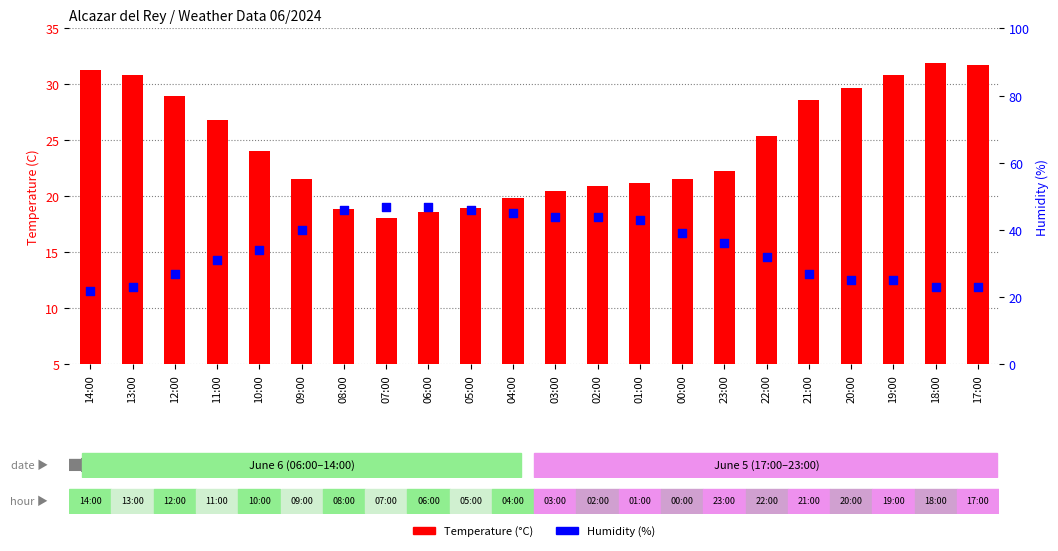

Which series reaches the minimum Y coordinate?

Temperature (°C)